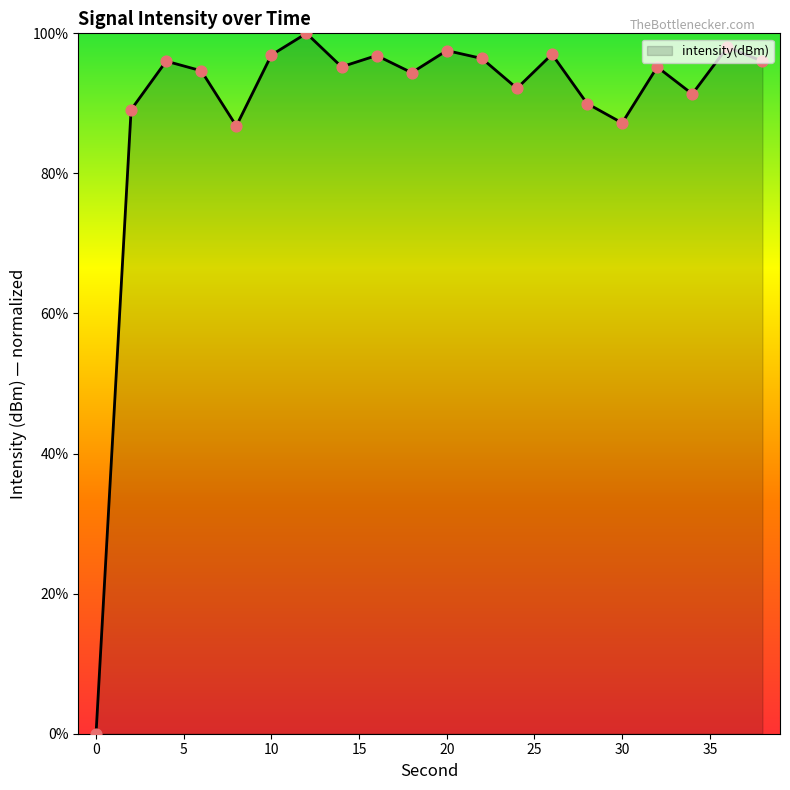

What is the difference between the maximum and minimum values?

100.0